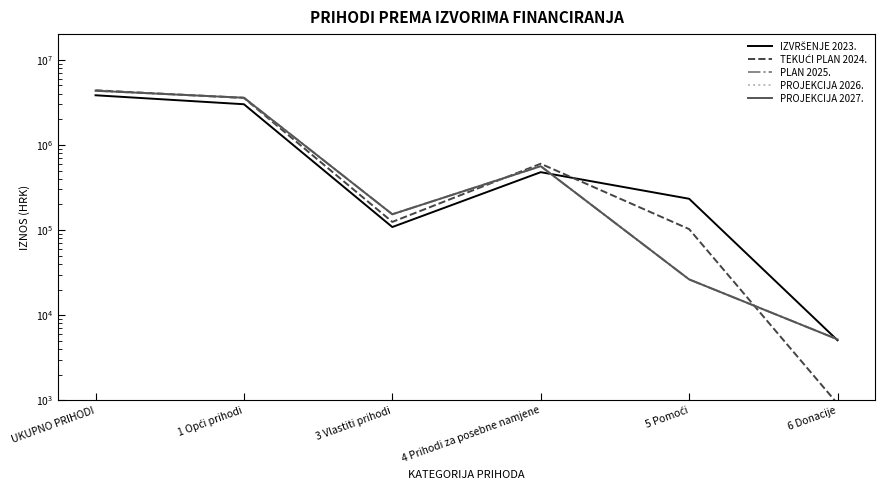

How many values in the PLAN 2025. series exceed 562020?

2